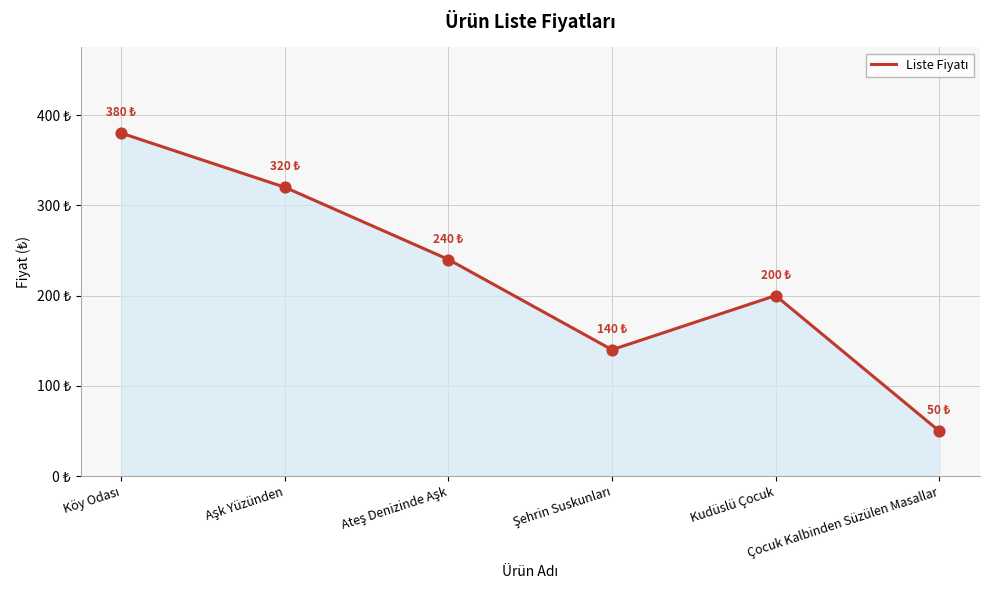

What is the ratio of the value at Aşk Yüzünden to the value at Çocuk Kalbinden Süzülen Masallar?

6.4